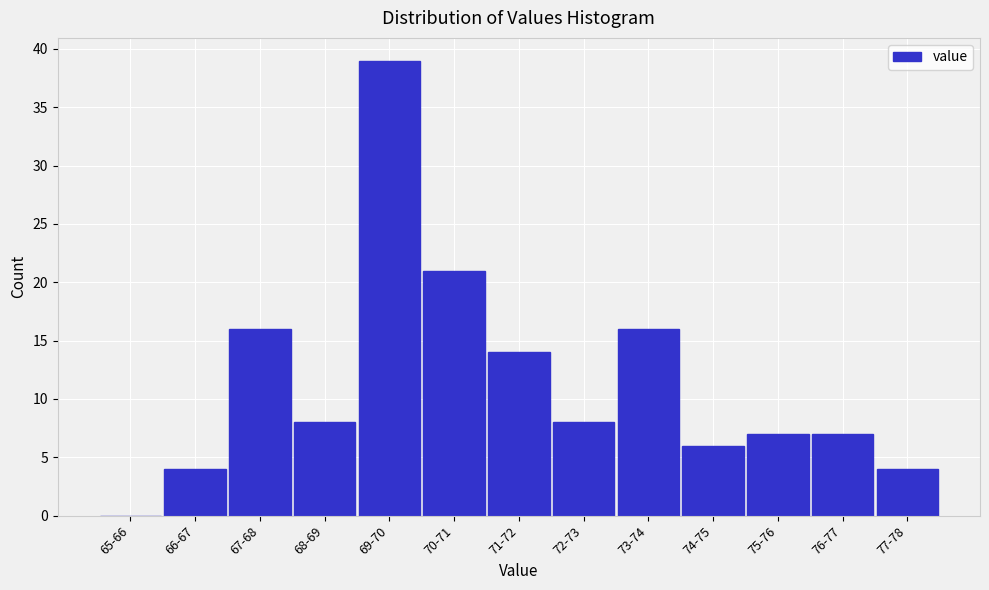

Reading left to right, transcribe all the data shown in this chart.

65-66=0	66-67=4	67-68=16	68-69=8	69-70=39	70-71=21	71-72=14	72-73=8	73-74=16	74-75=6	75-76=7	76-77=7	77-78=4